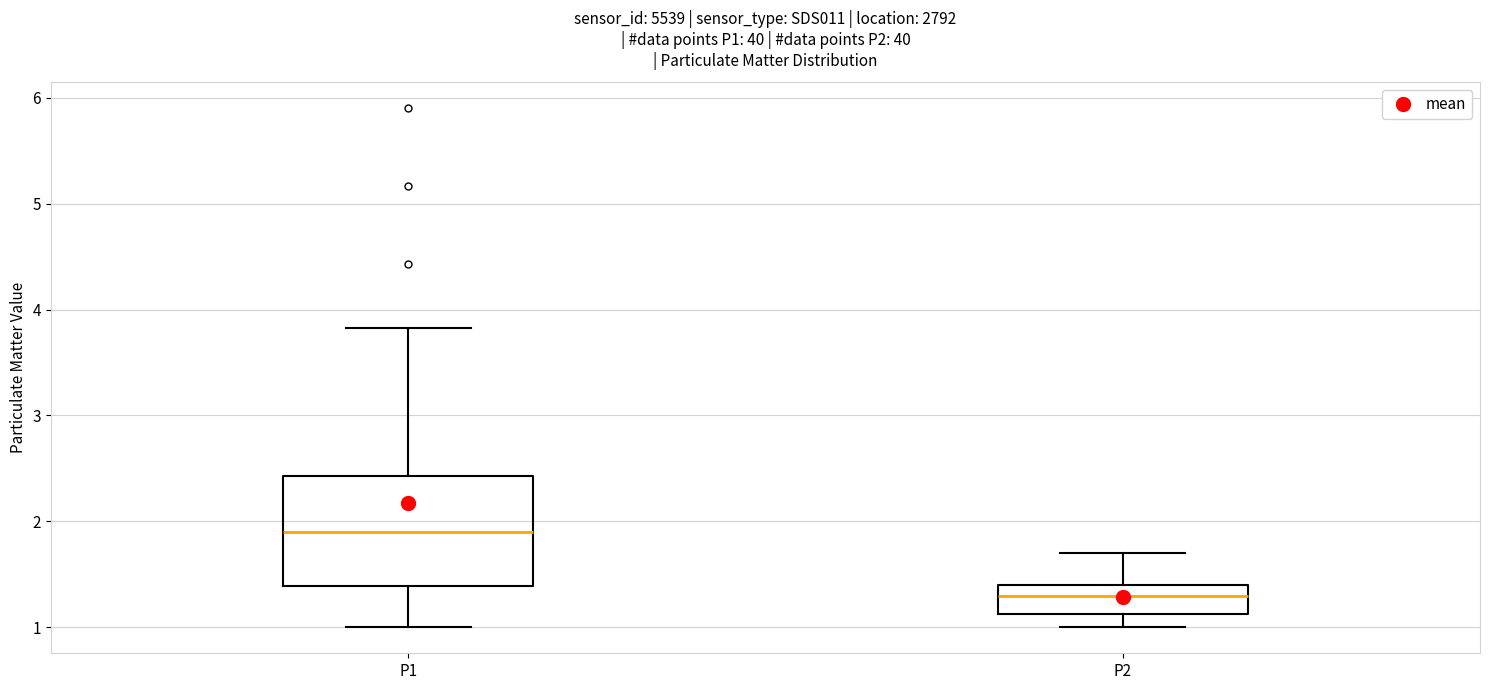

Comparing the boxes themselves (not the whiskers), which one is the tallest?

P1